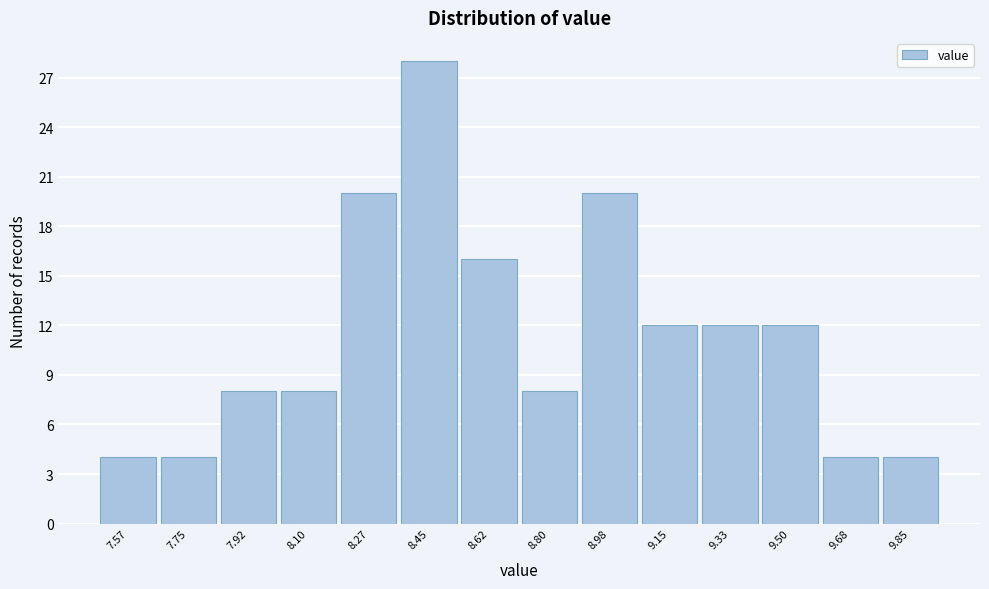

Reading left to right, transcribe all the data shown in this chart.

4	4	8	8	20	28	16	8	20	12	12	12	4	4